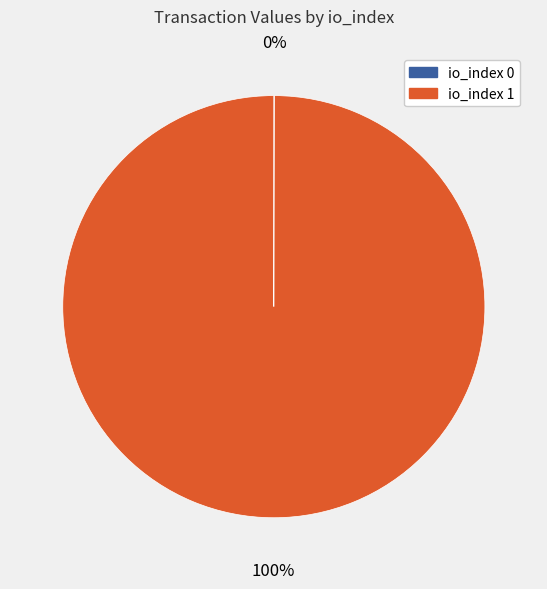

Does any single category account for the majority?

Yes